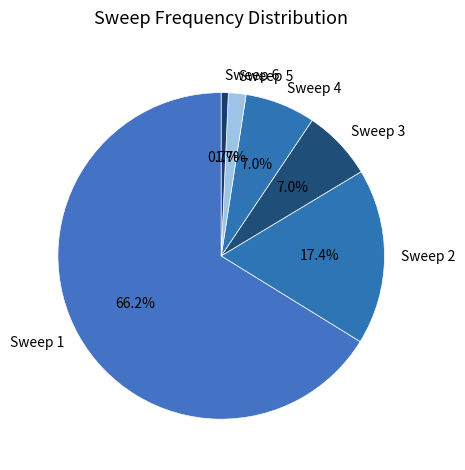

Which slice is the largest?

Sweep 1